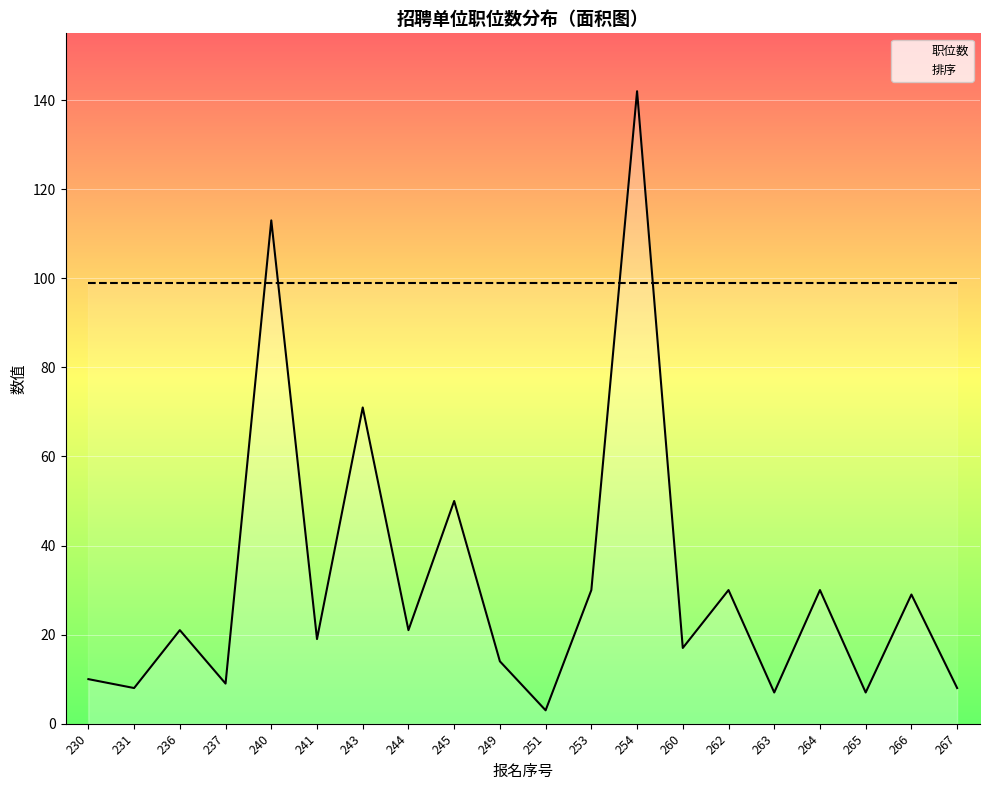

Reading left to right, what are all the values shown in this chart?

职位数: 230=10	231=8	236=21	237=9	240=113	241=19	243=71	244=21	245=50	249=14	251=3	253=30	254=142	260=17	262=30	263=7	264=30	265=7	266=29	267=8
排序: 230=99	231=99	236=99	237=99	240=99	241=99	243=99	244=99	245=99	249=99	251=99	253=99	254=99	260=99	262=99	263=99	264=99	265=99	266=99	267=99